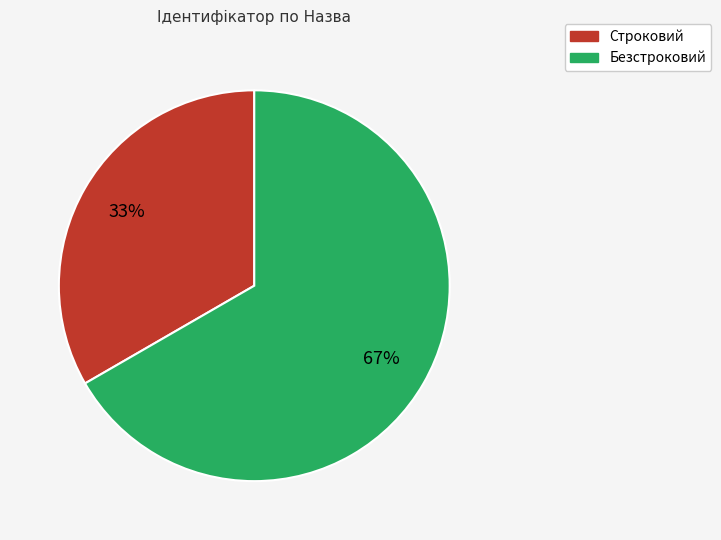

Which category has the smallest portion of the pie?

Строковий